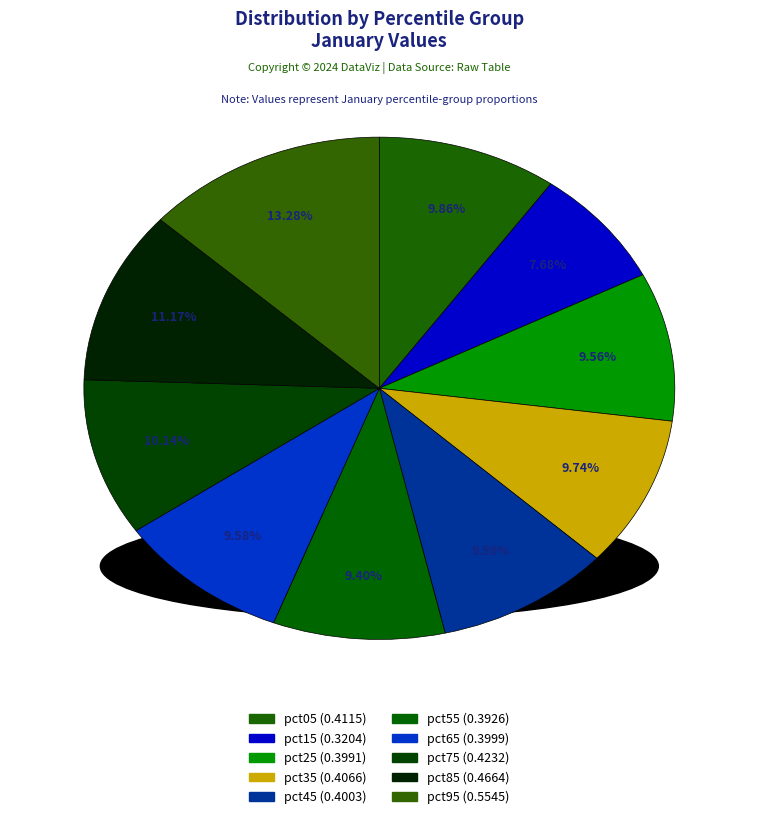

What portion of the pie excludes pct45?

90.4%